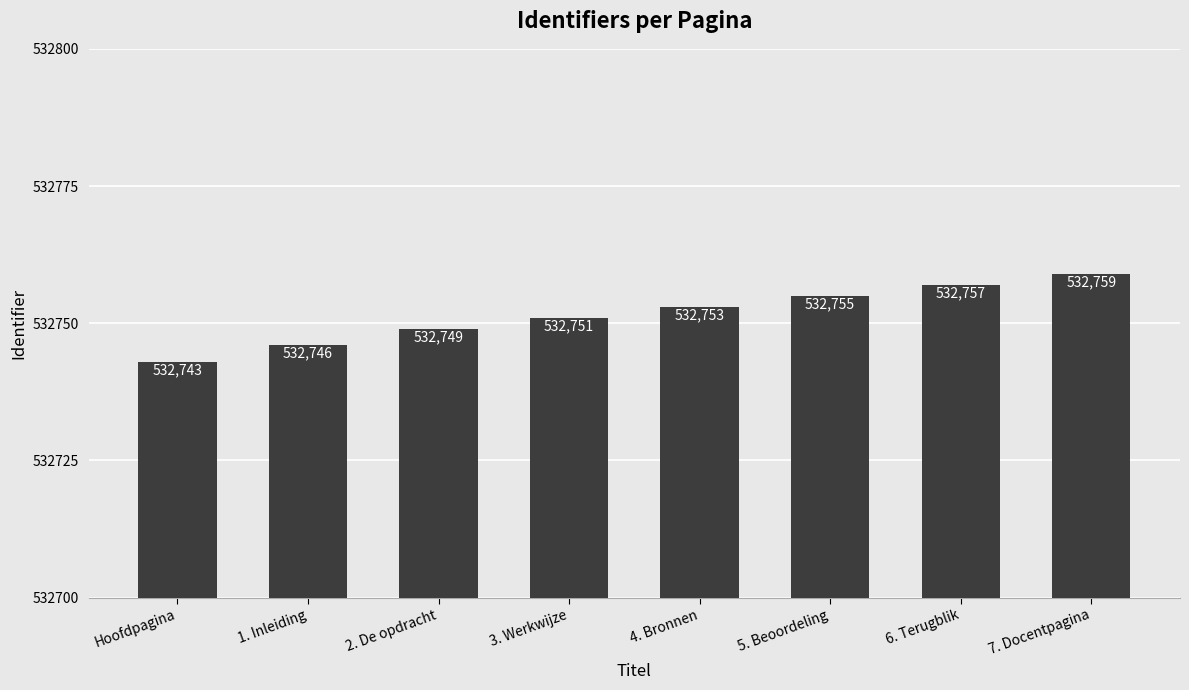

List the labels in order of value, largest first.

7. Docentpagina, 6. Terugblik, 5. Beoordeling, 4. Bronnen, 3. Werkwijze, 2. De opdracht, 1. Inleiding, Hoofdpagina